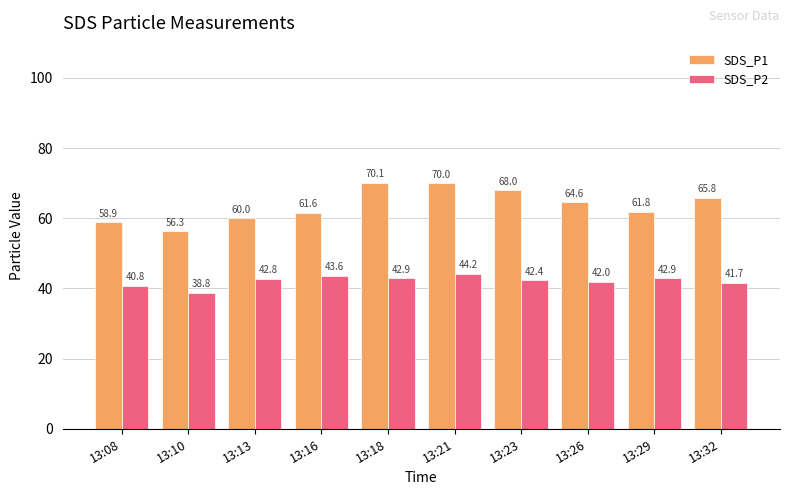

Reading left to right, transcribe all the data shown in this chart.

SDS_P1: 13:08=58.9	13:10=56.3	13:13=60.0	13:16=61.6	13:18=70.1	13:21=70.0	13:23=68.0	13:26=64.6	13:29=61.8	13:32=65.8
SDS_P2: 13:08=40.8	13:10=38.8	13:13=42.8	13:16=43.6	13:18=42.9	13:21=44.2	13:23=42.4	13:26=42.0	13:29=42.9	13:32=41.7